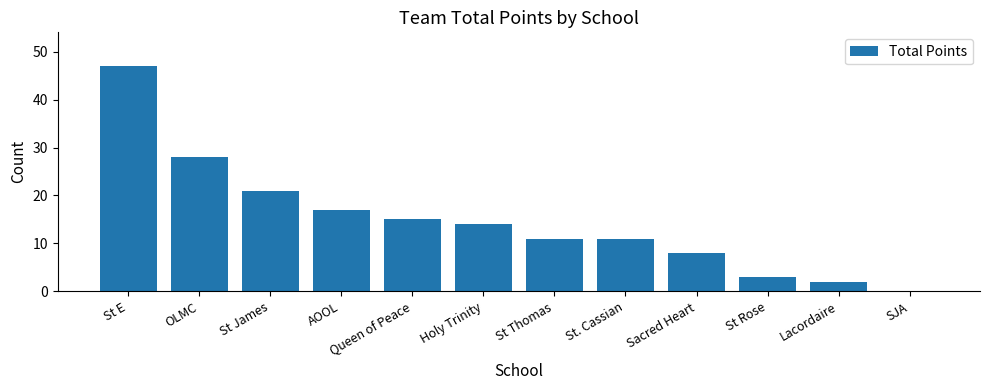

Which category has the highest value across all series?

St E